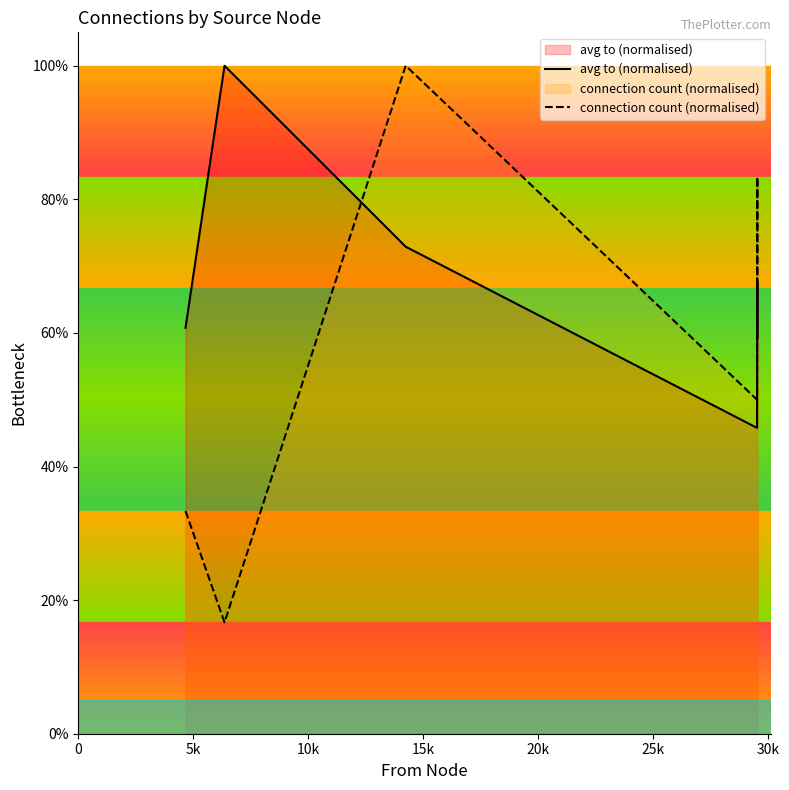

What is the value of the avg to (normalised) point at the 5th from the left?

67.5